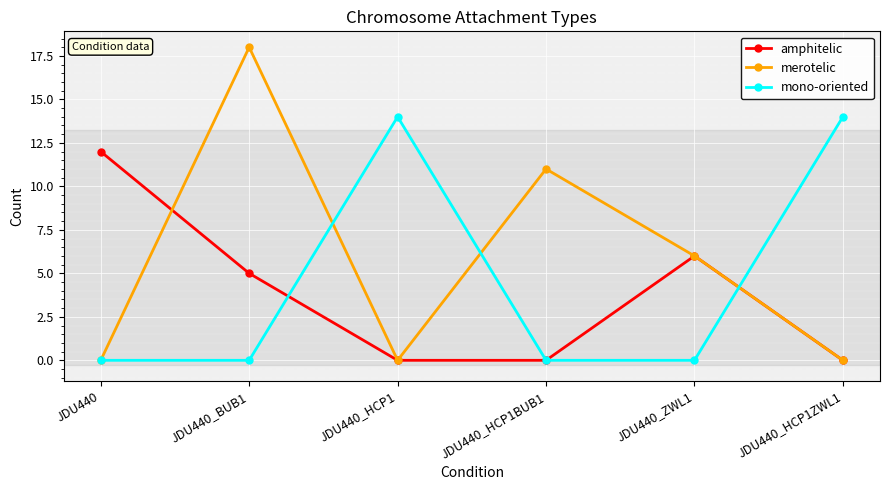

Which label corresponds to the largest value in the chart?

JDU440_BUB1